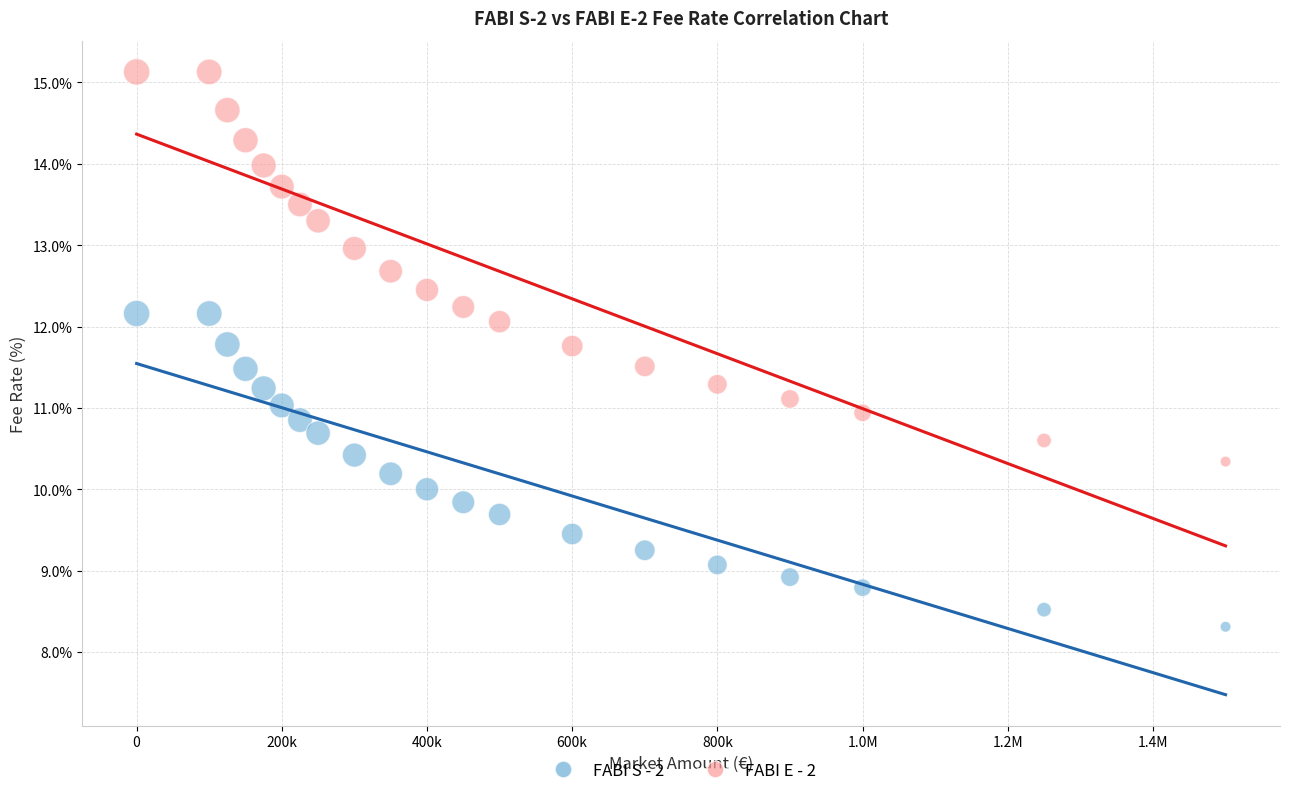

Which series has the largest Y range (max minus min)?

FABI E - 2